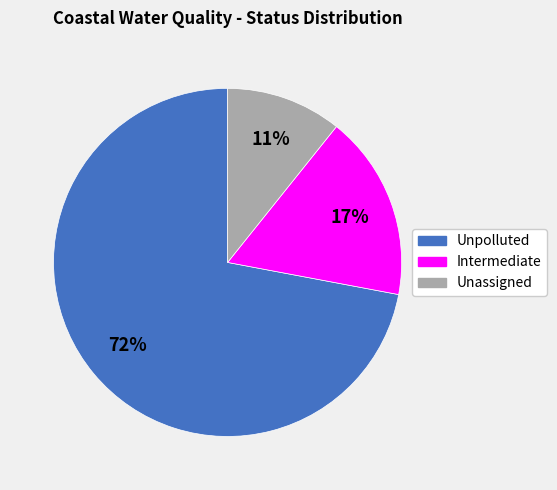

To the nearest percent, what is the difference between the largest and smallest slice percentages?

61%